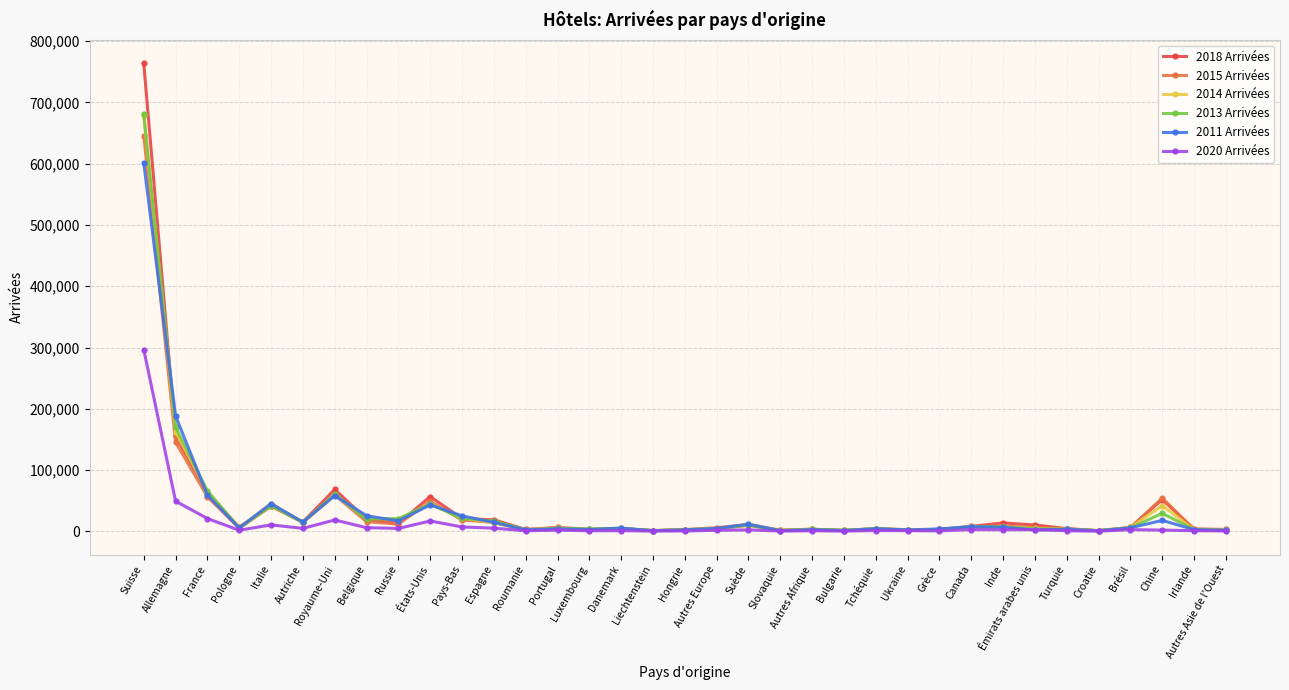

At which label does 2020 Arrivées reach its peak?

Suisse